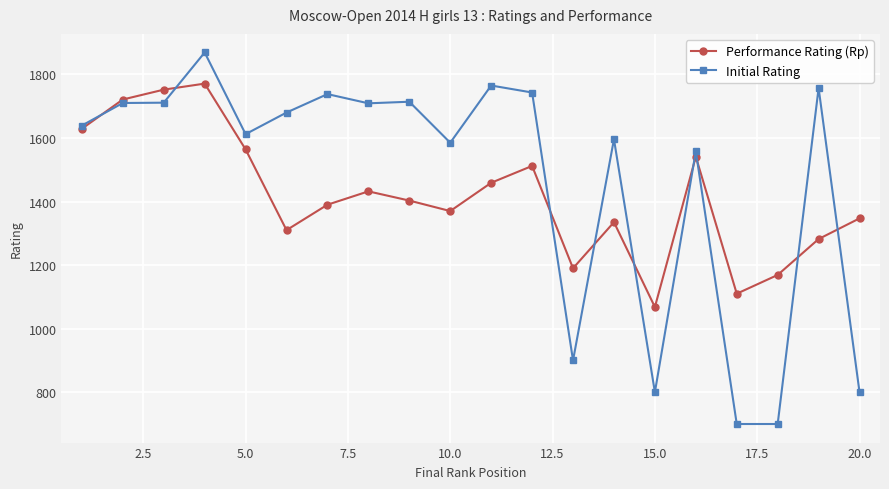

What is the value of the Performance Rating (Rp) point at the 7th from the left?

1390